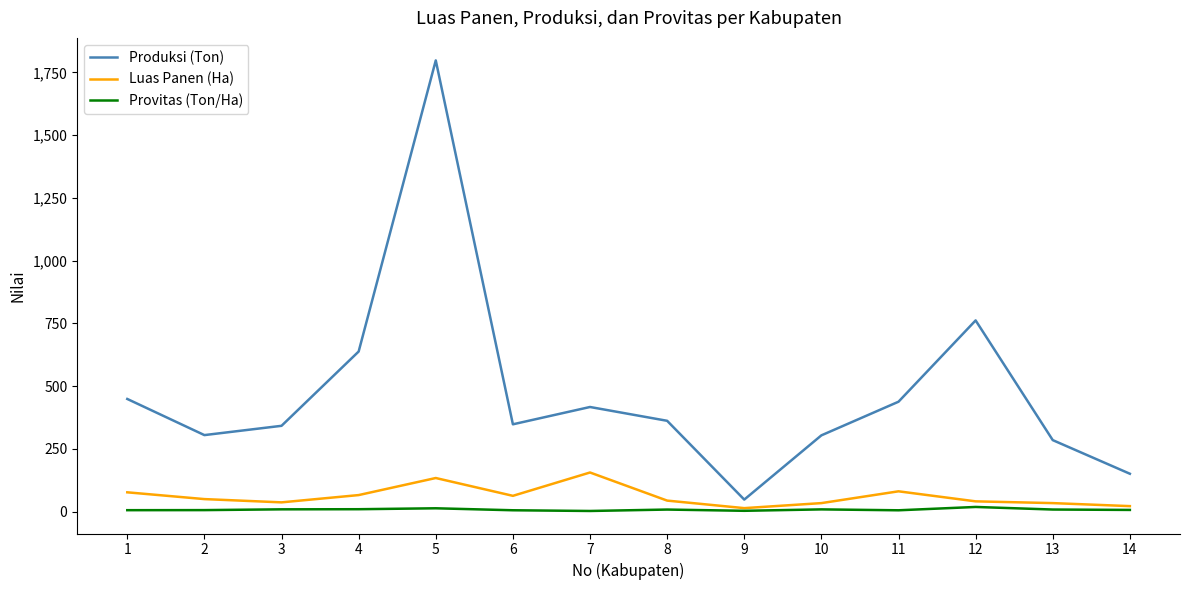

The value of Produksi (Ton) at 13 is 98.9. True or false?

False